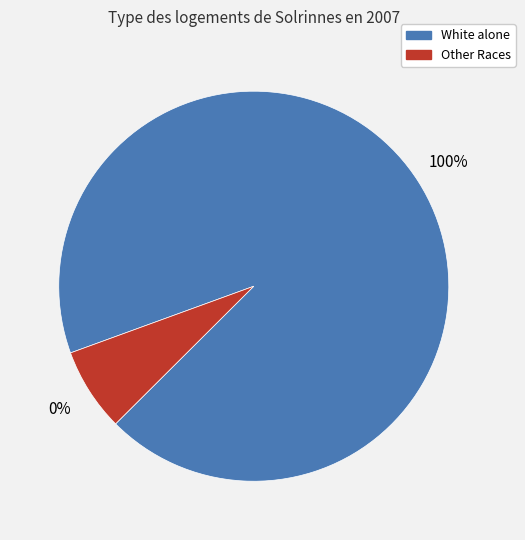

What is the majority slice?

White alone